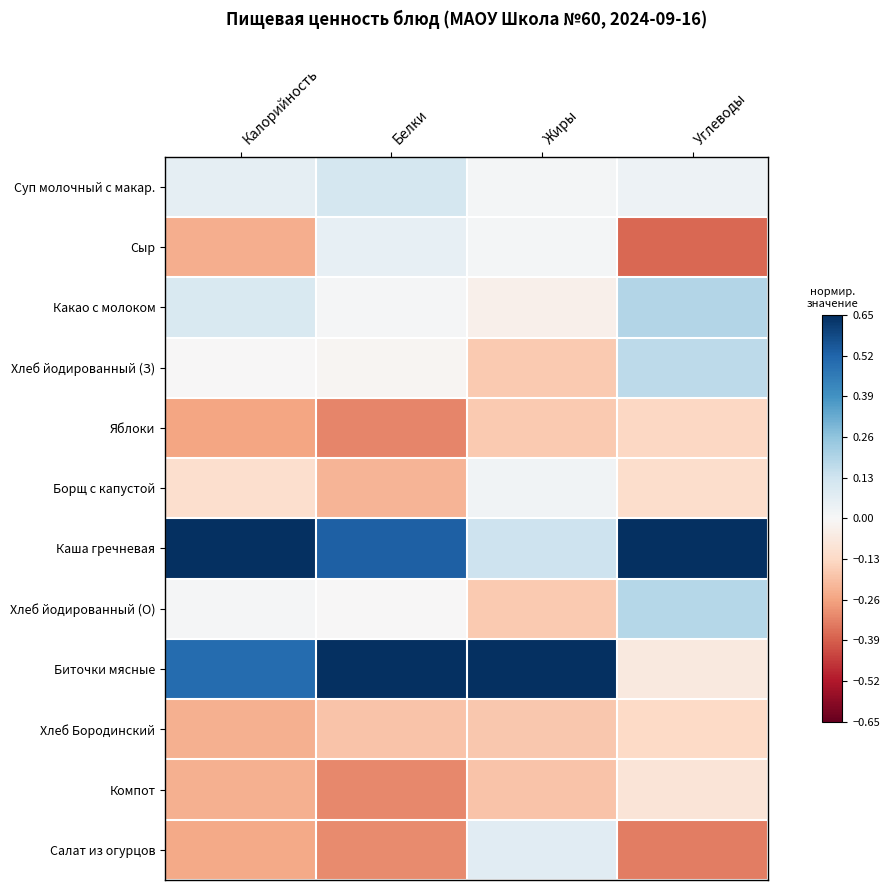

How many series are shown in this chart?

12